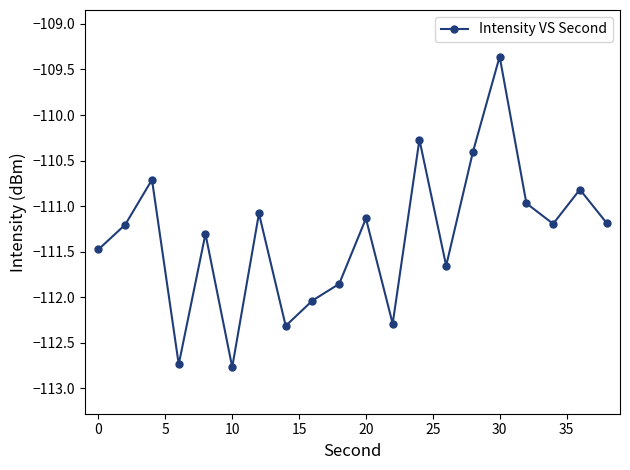

What is the value of the 1st point from the left?

-111.5